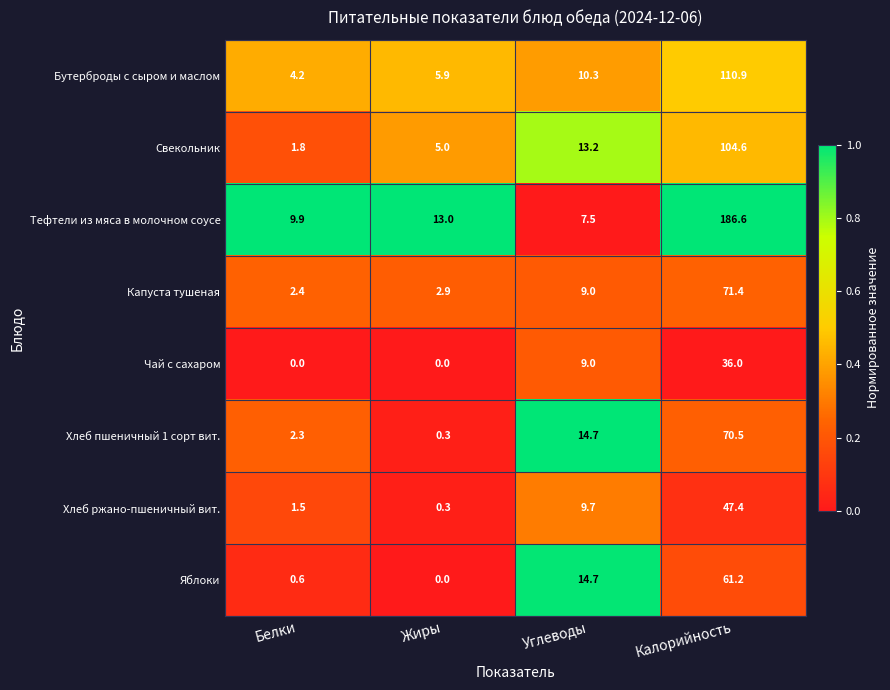

At which category is the sum across all series the highest?

Калорийность